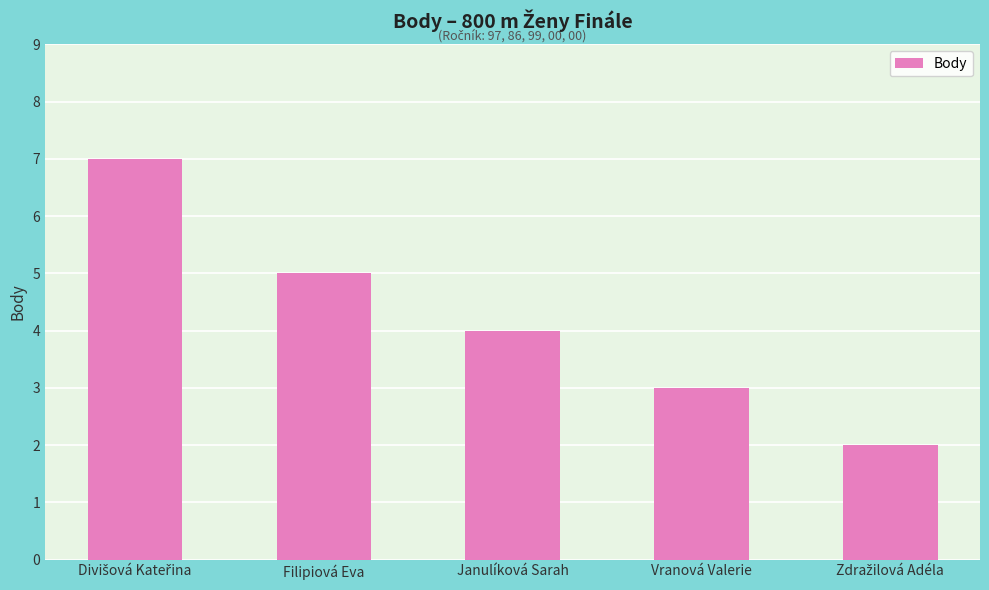

How many data points are less than 4?

2